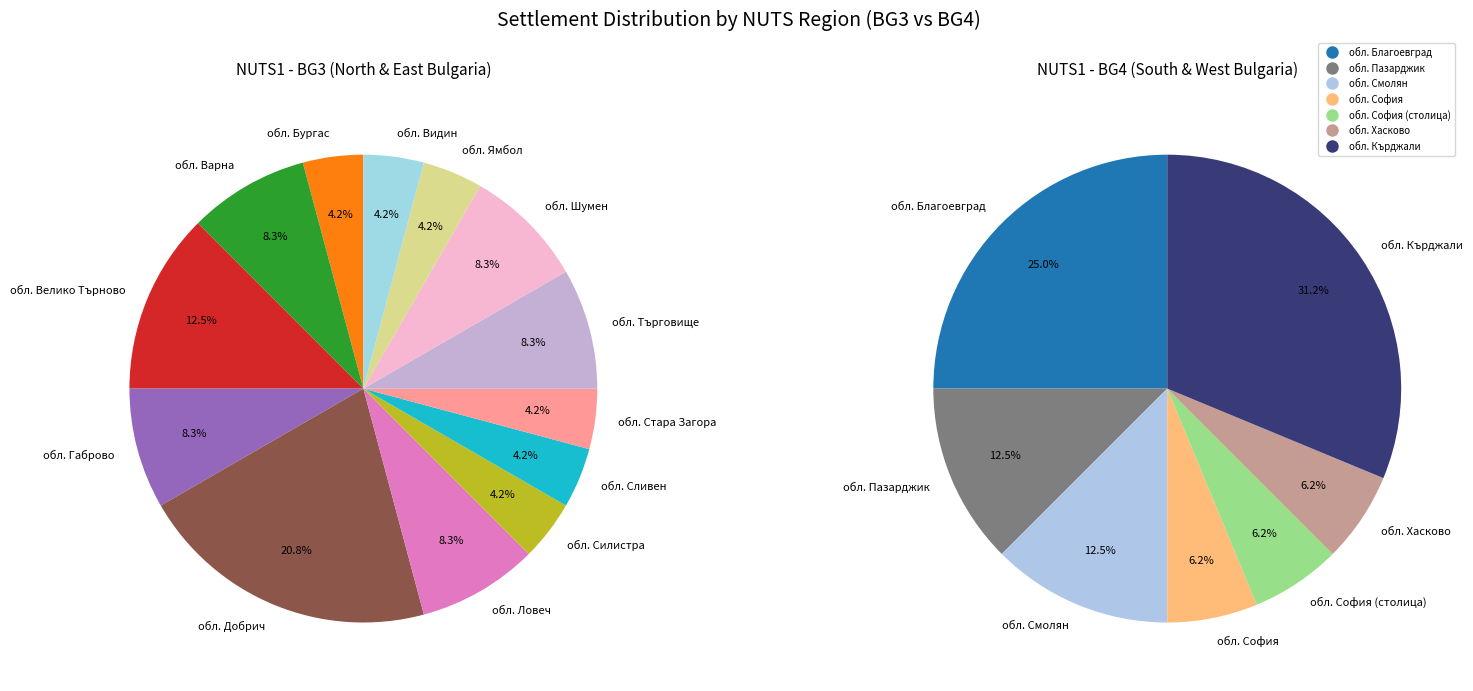

Is обл. Благоевград the majority of the pie?

No